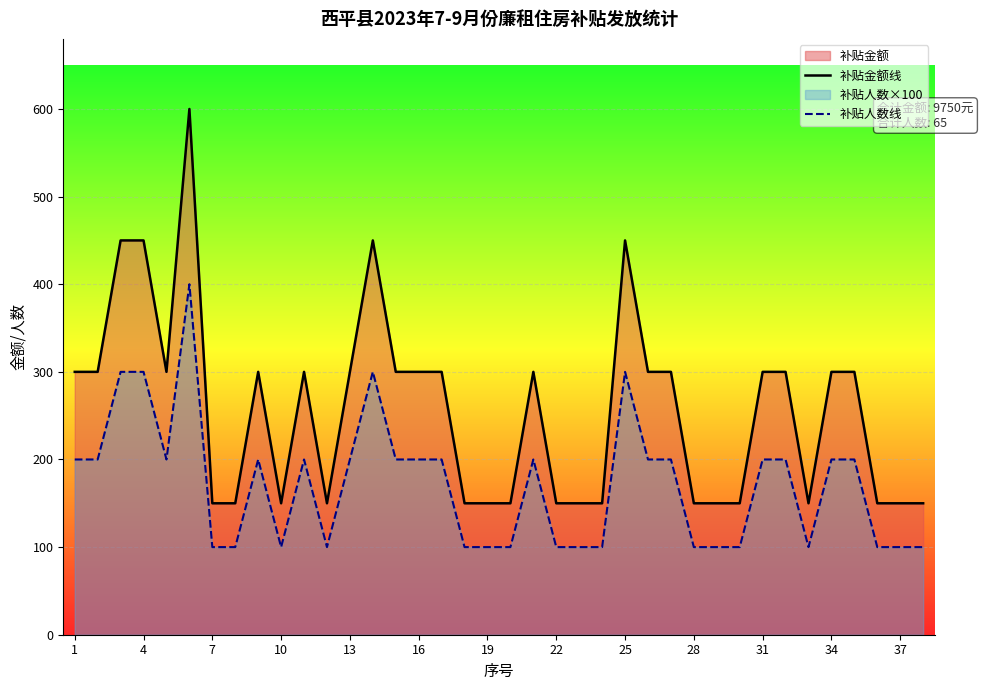

True or false: 补贴金额线 and 补贴人数线 intersect in this chart.

False